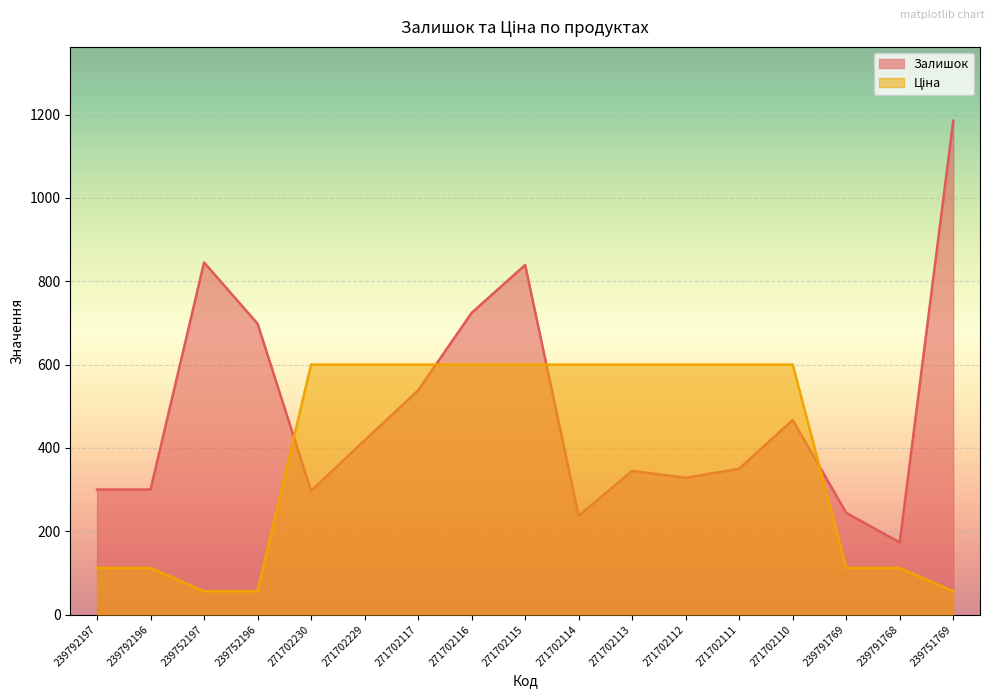

Which series changed the most between 271702116 and 271702111?

Залишок